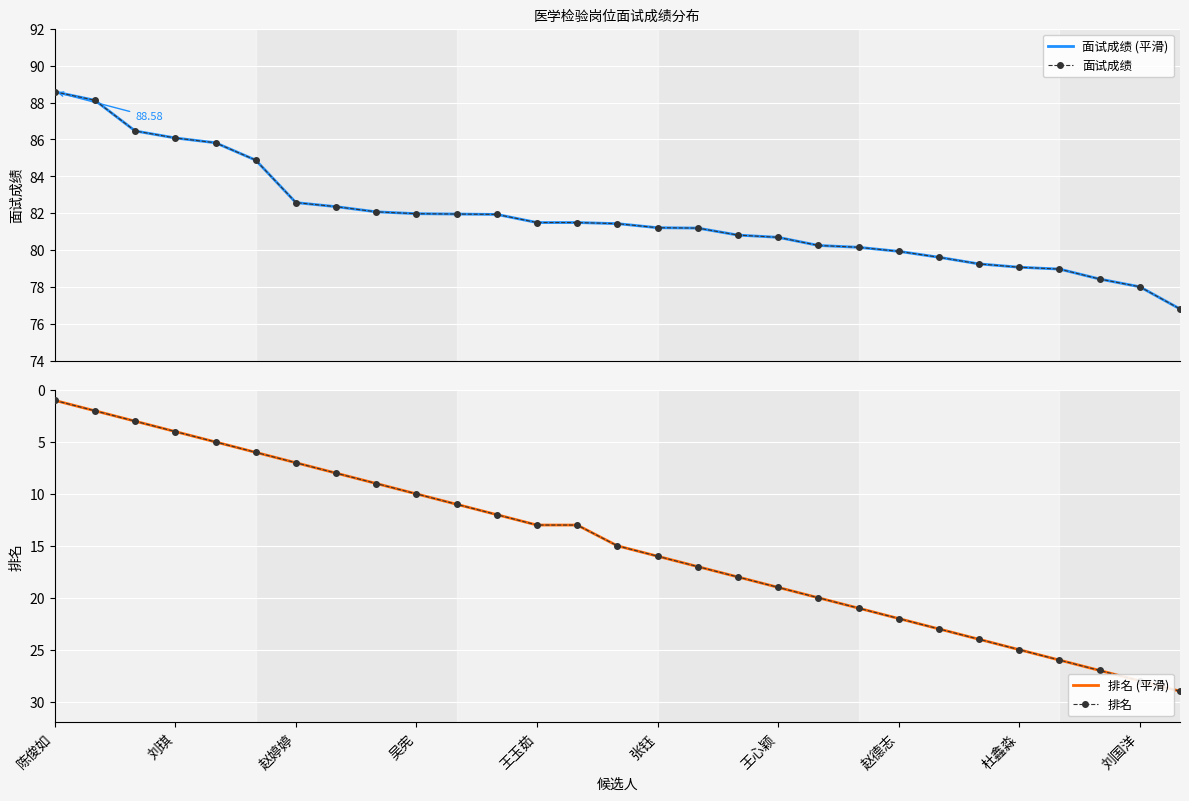

Is this an area chart (filled region under the line)?

No